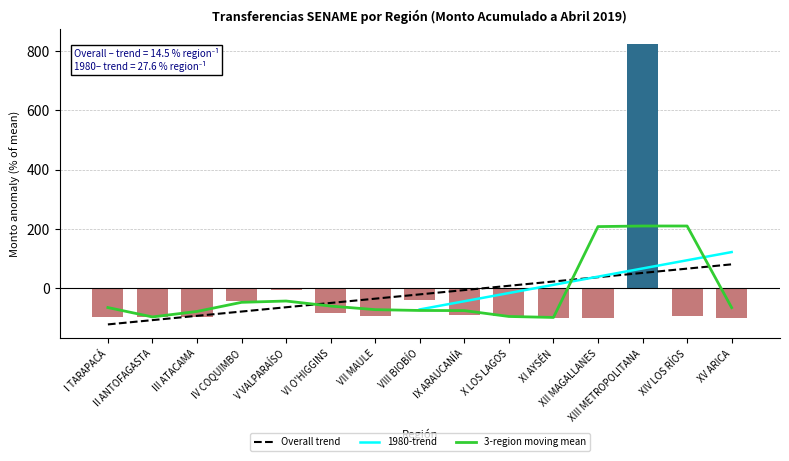

What is the value of the 7th bar from the left?

-92.0